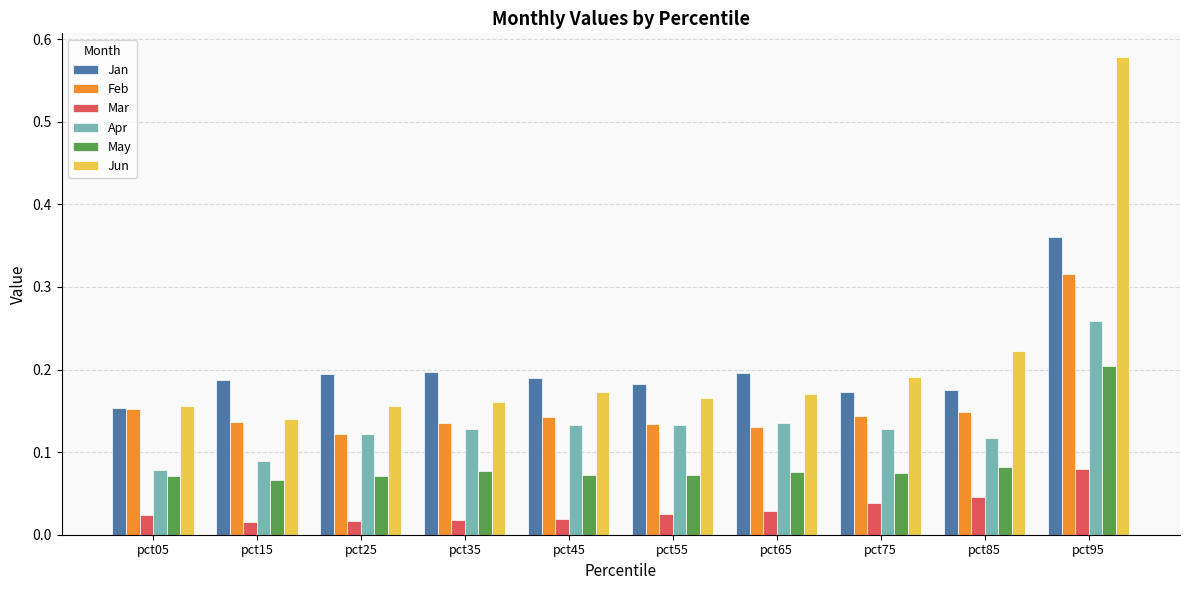

Which category has the highest value across all series?

pct95